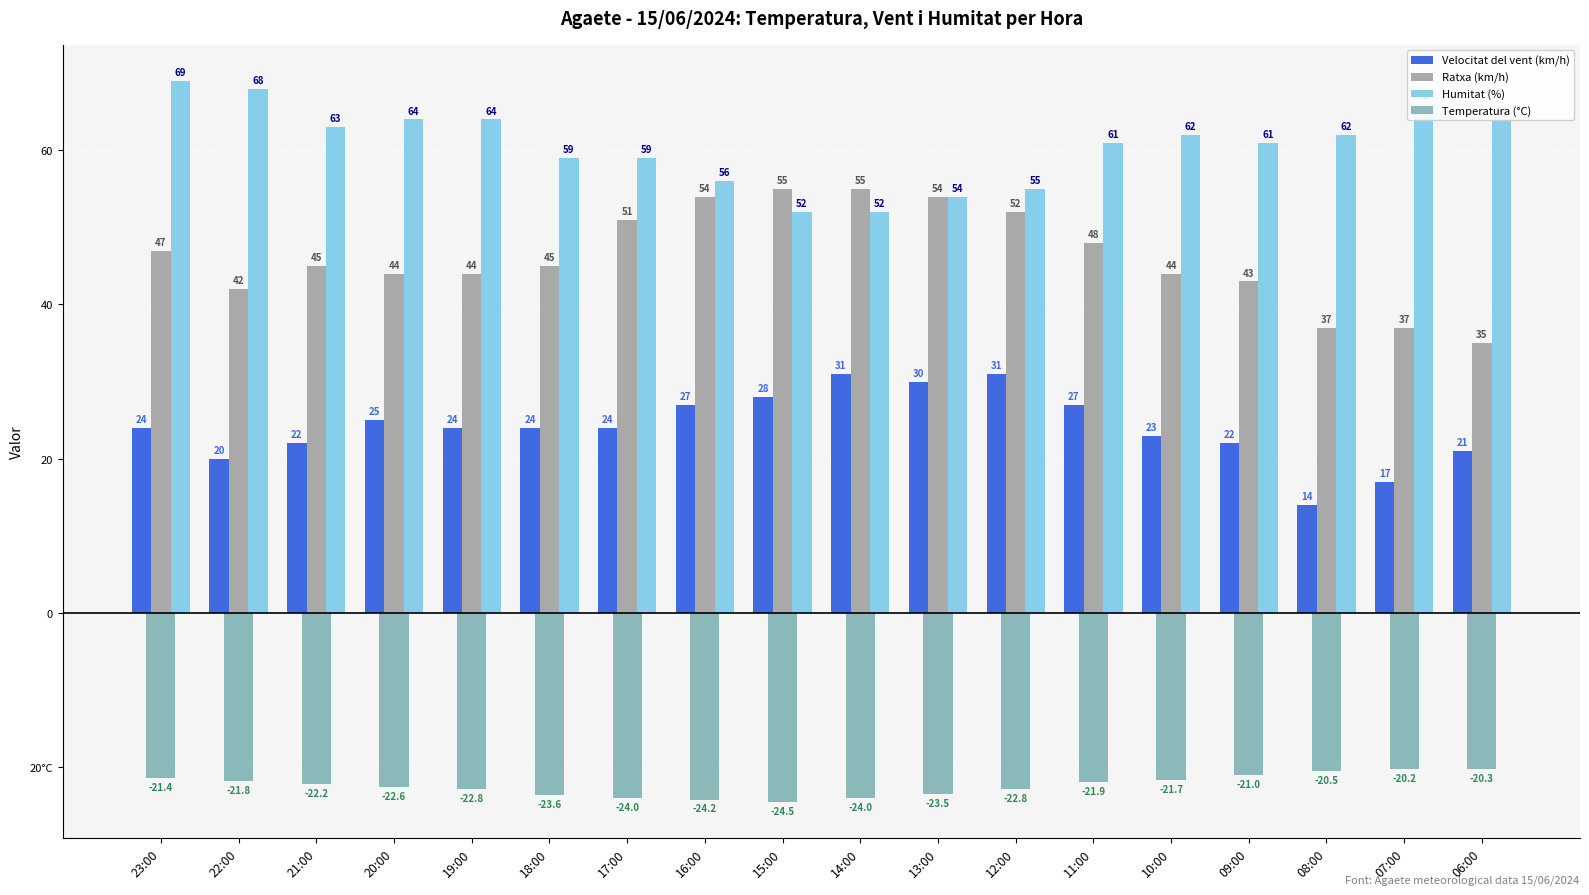

What are all the series names shown in the legend?

Velocitat del vent (km/h), Ratxa (km/h), Humitat (%), Temperatura (°C)